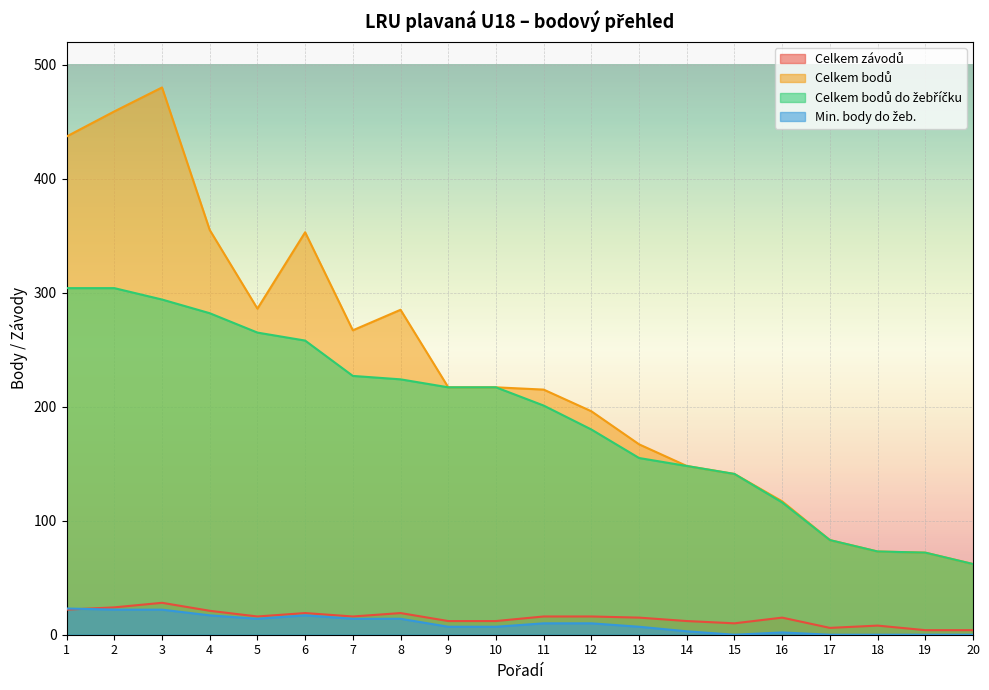

List the labels in order of Celkem bodů do žebříčku value, smallest first.

20, 19, 18, 17, 16, 15, 14, 13, 12, 11, 9, 10, 8, 7, 6, 5, 4, 3, 1, 2